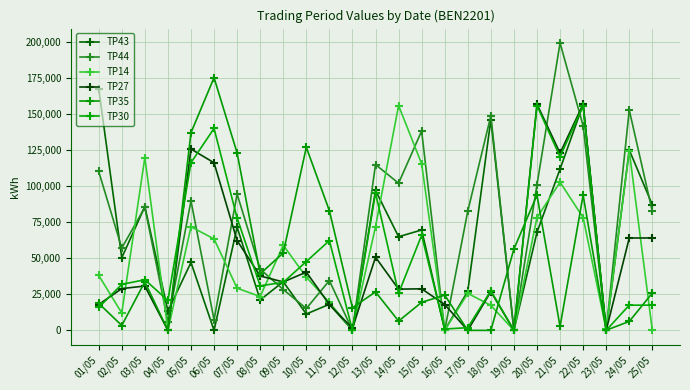

True or false: TP14 has more than 1 interior local peaks.

True